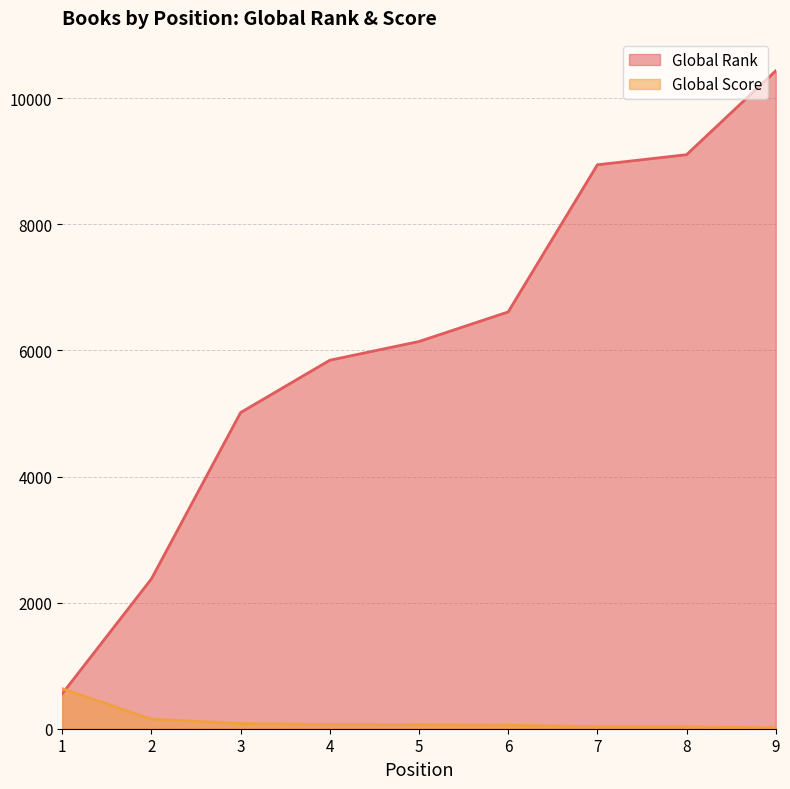

At which category is the sum across all series the highest?

9